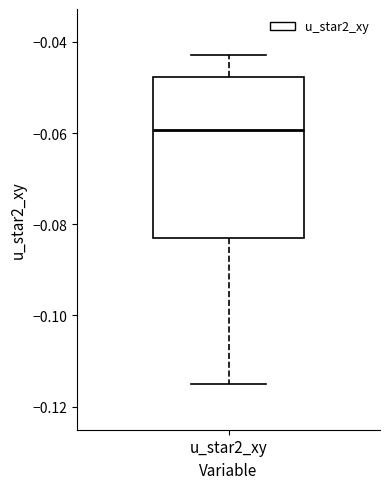

Transcribe this box plot: give where the median line is, the range the box spans, and where the two whiskers end, as read against the y-axis. The values are not printed on the chart, so give them approximately, as read against the axis.

median -0.060, box -0.084 to -0.048, whiskers -0.116 to -0.042